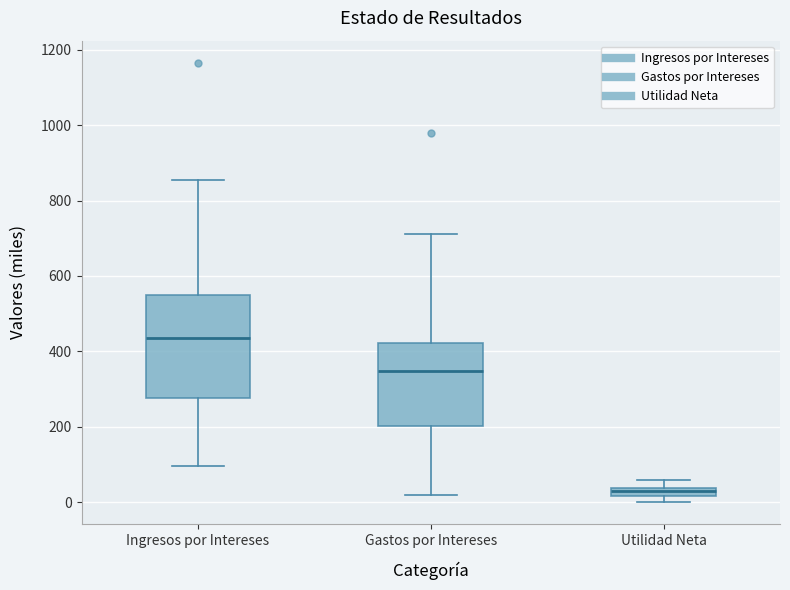

Which box has the lowest median line?

Utilidad Neta